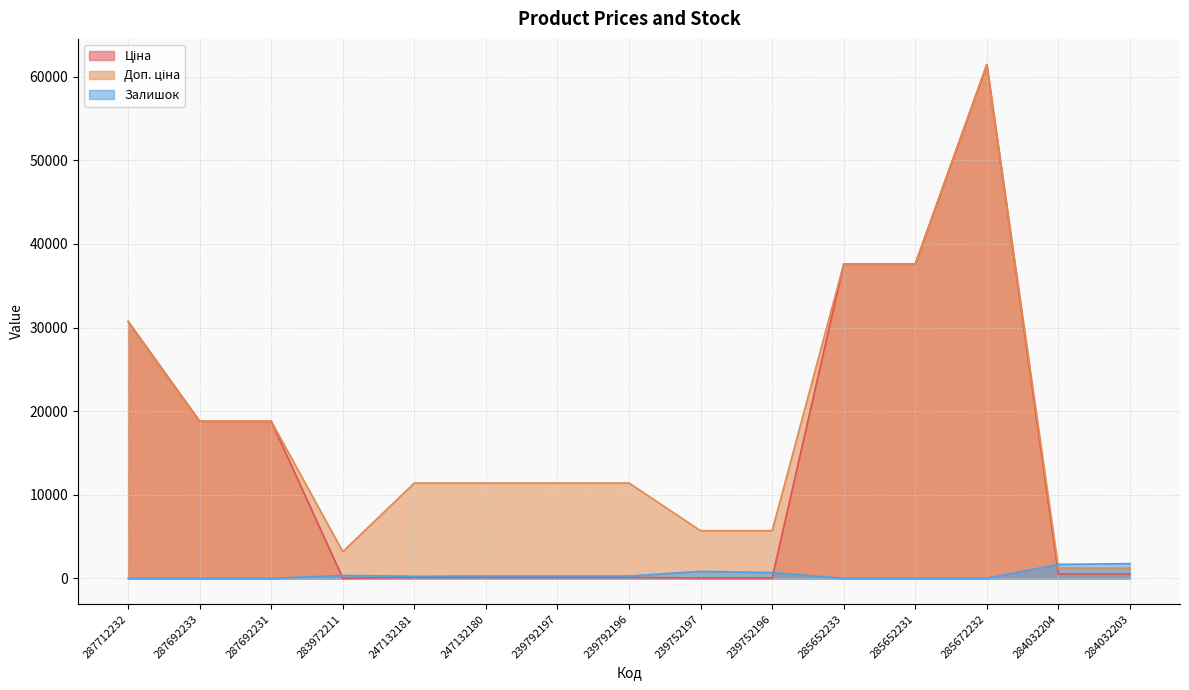

What position from the right is 287712232?

15